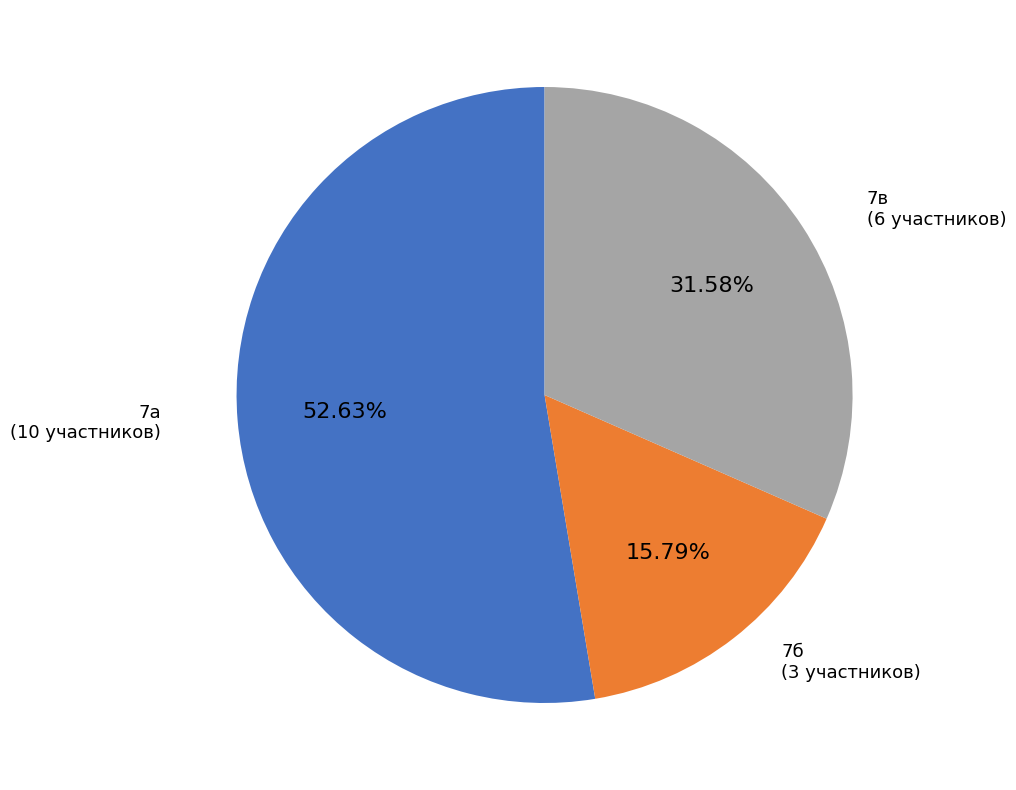

The 7б slice represents 26% of the pie. True or false?

False